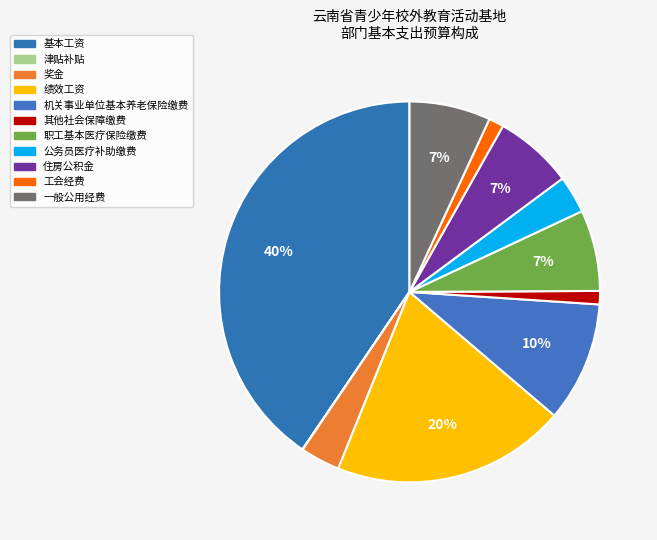

Does 机关事业单位基本养老保险缴费 represent more than half of the total?

No